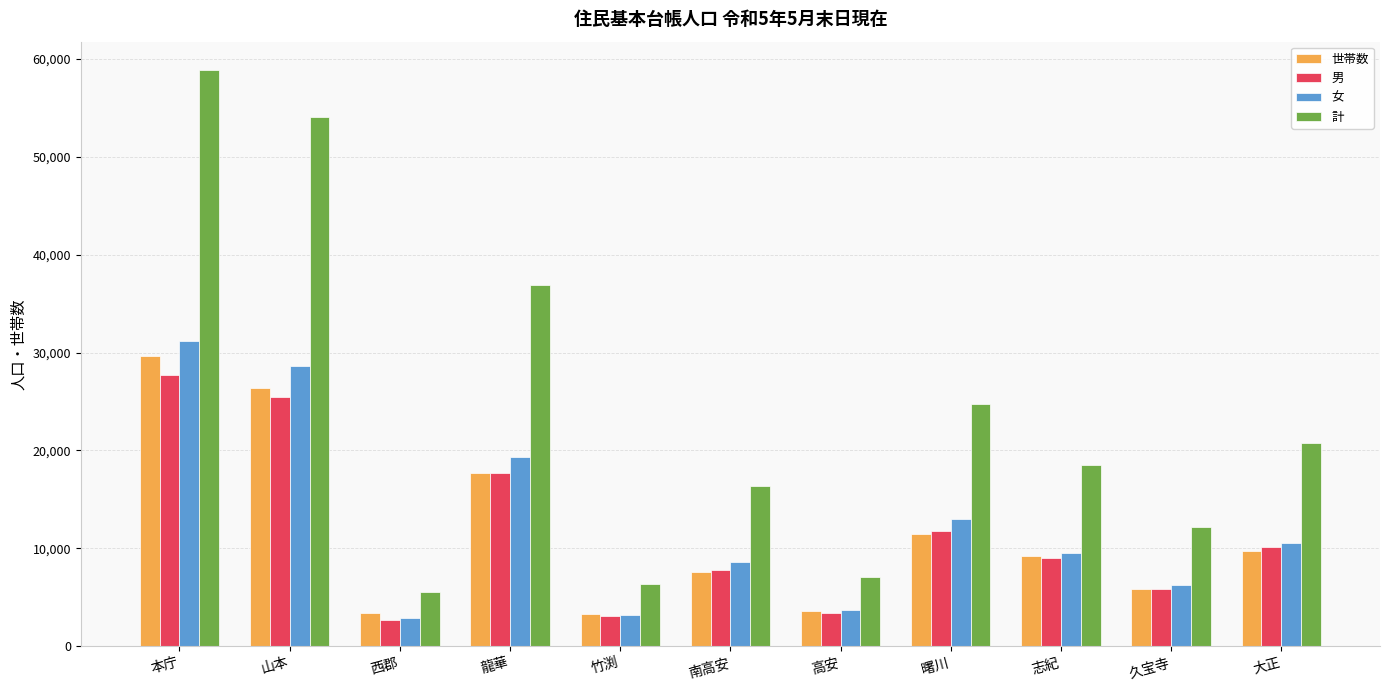

What position from the right is 山本?

10